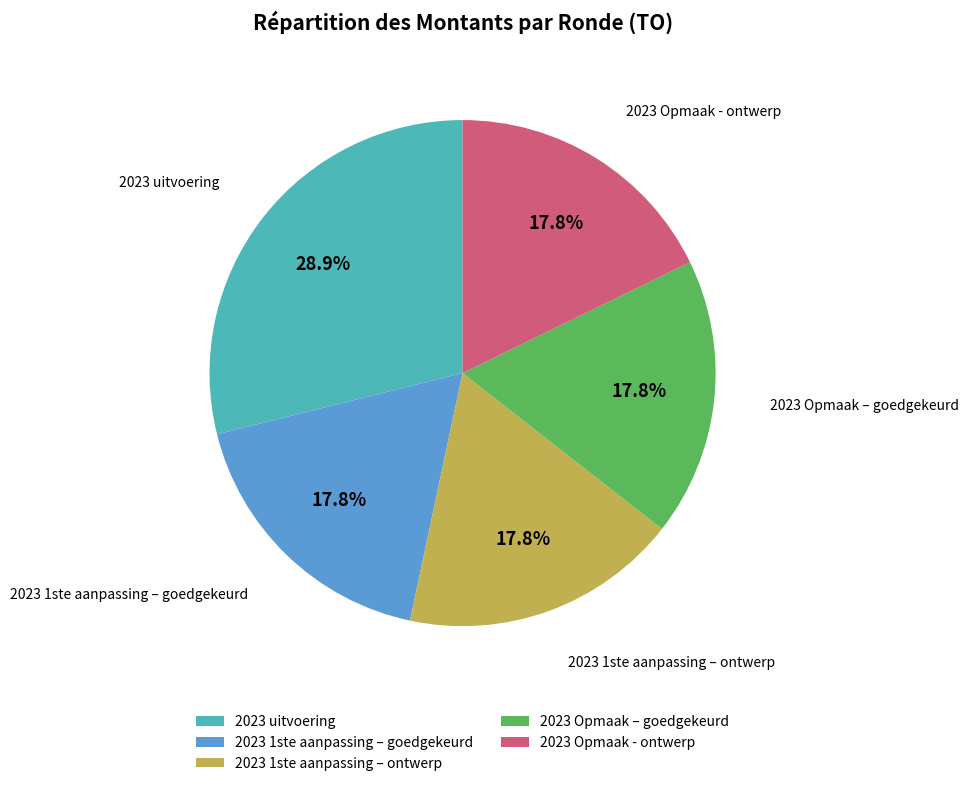

How many slices are in this pie chart?

5